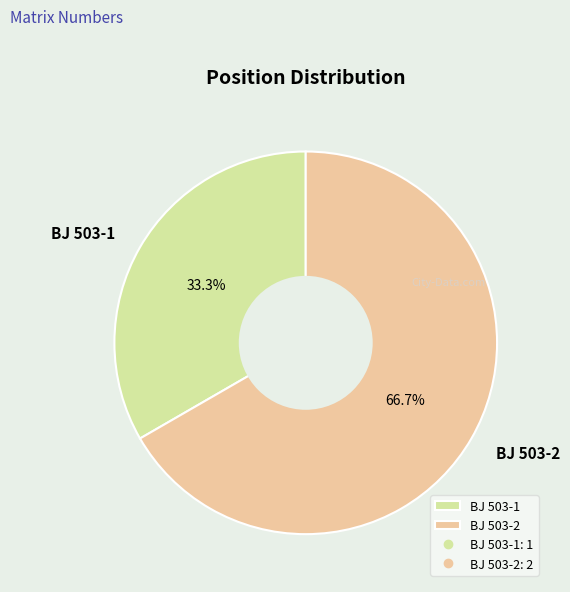

Approximately how many times larger is the value at BJ 503-2 compared to BJ 503-1?

2.0